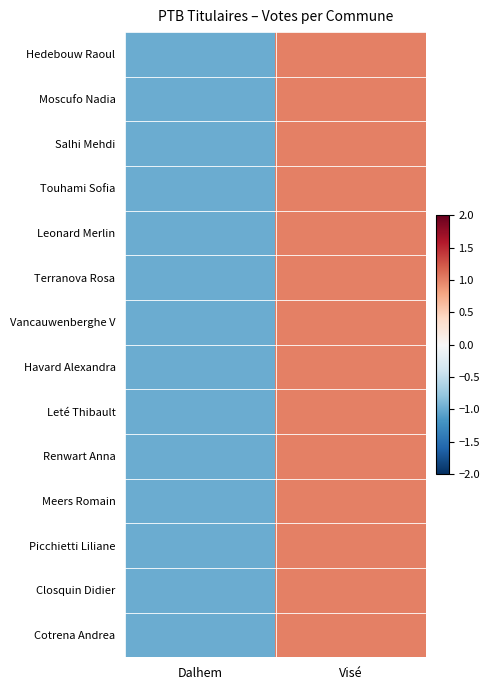

At how many categories does at least one series exceed 0?

1